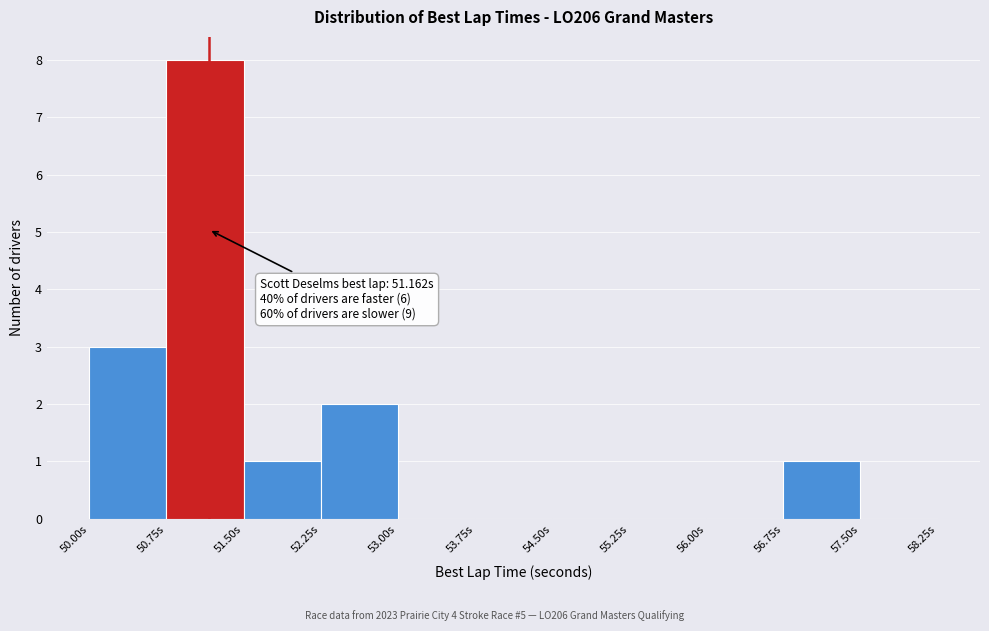

Over which range of the x-axis is the bar tallest?

50.75 to 51.50